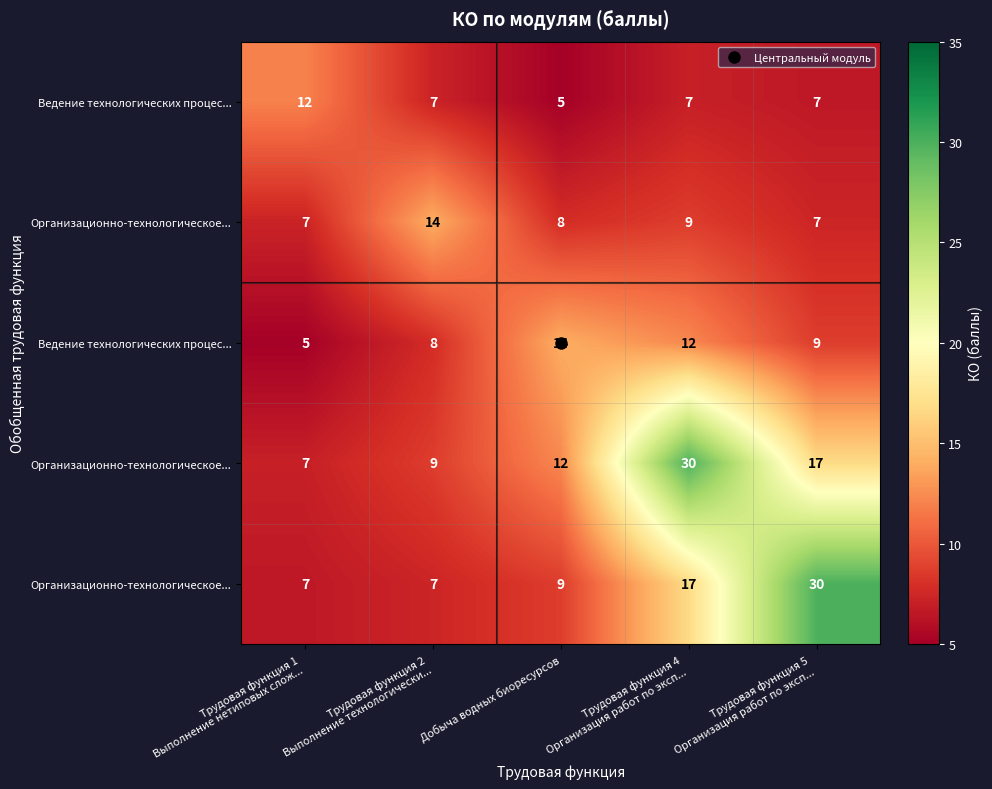

At which category does the chart reach its minimum across all series?

Добыча водных биоресурсов